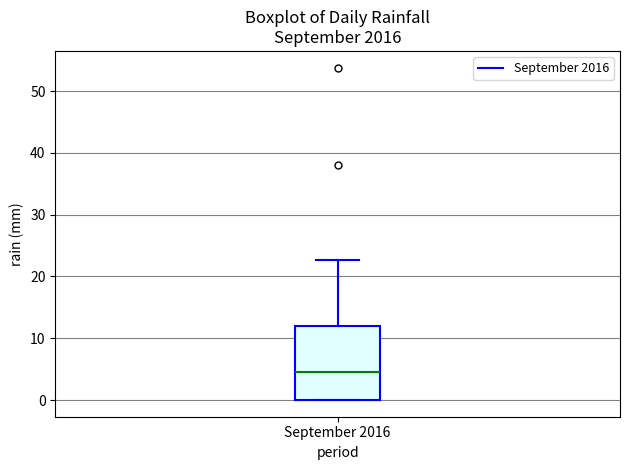

Where does the median line of the box for September 2016 sit on the y-axis? The values are not printed on the chart, so give them approximately, as read against the axis.

5